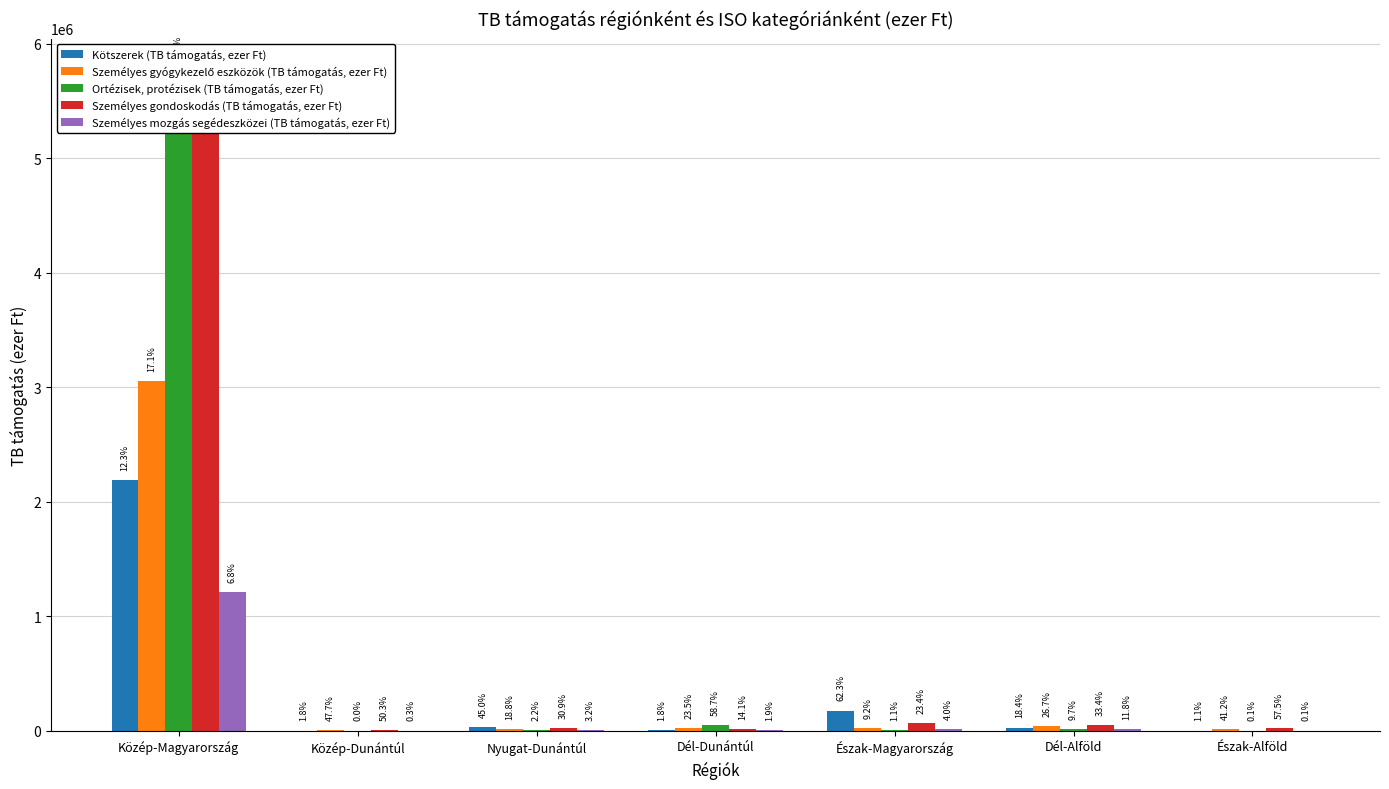

At which label does Kötszerek (TB támogatás, ezer Ft) first exceed 26102?

Közép-Magyarország